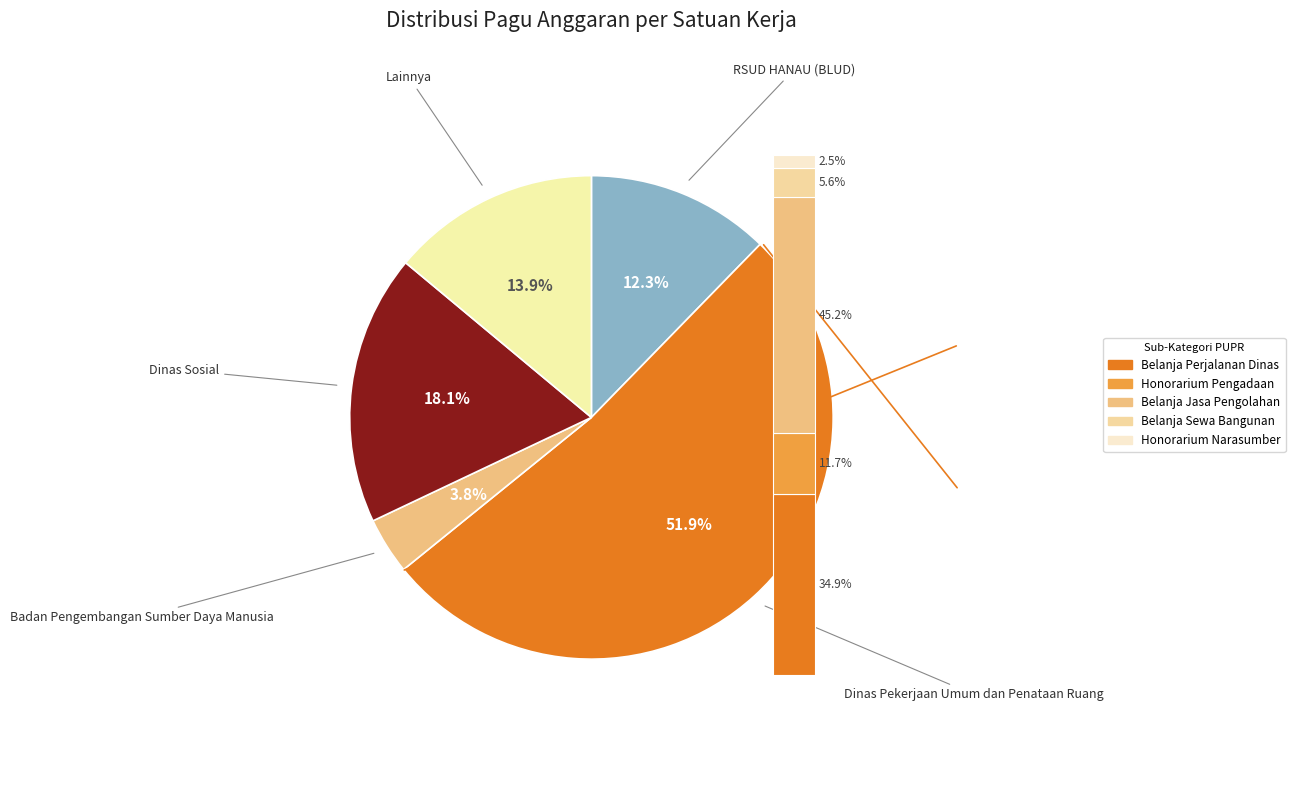

To the nearest percent, what portion does Dinas Pekerjaan Umum dan Penataan Ruang represent?

52%